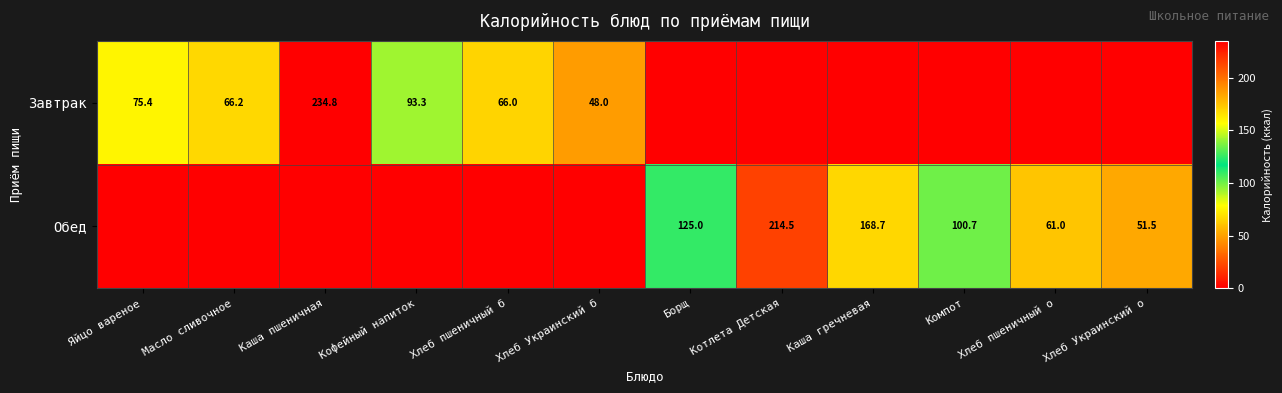

What is the difference between the Завтрак values at Каша пшеничная and Кофейный напиток?

141.5